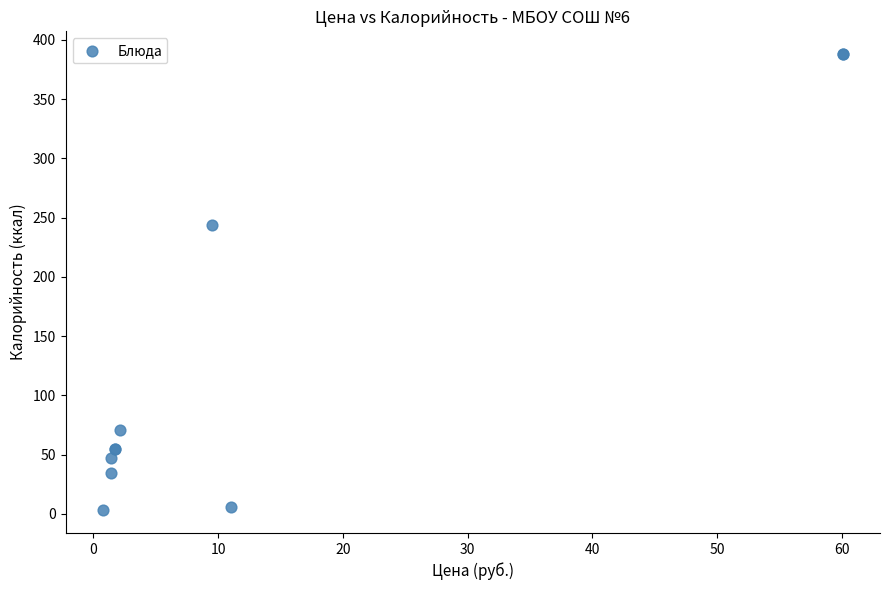

What Y value in the scatter plot is closest to 195?

244.0